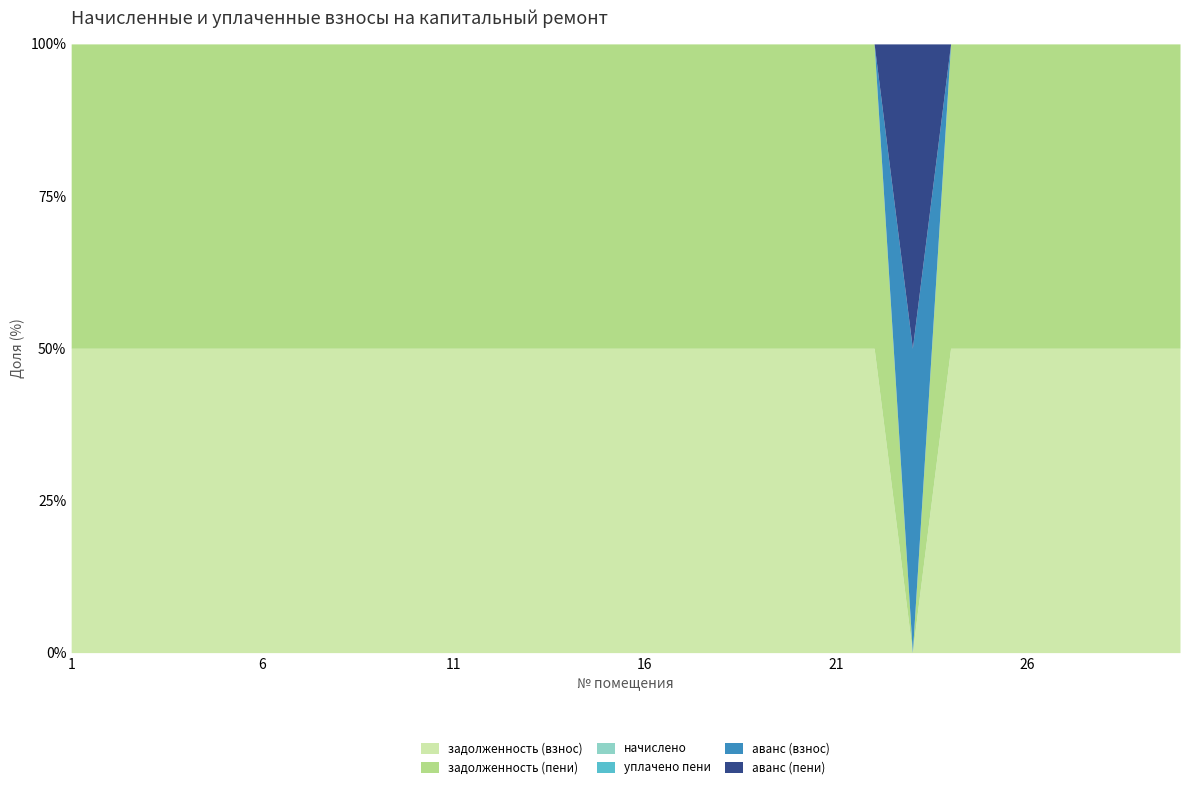

What is the maximum value for аванс (взнос)?

14270.1